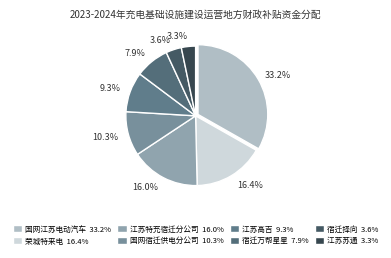

Count the number of slices in the pie.

8